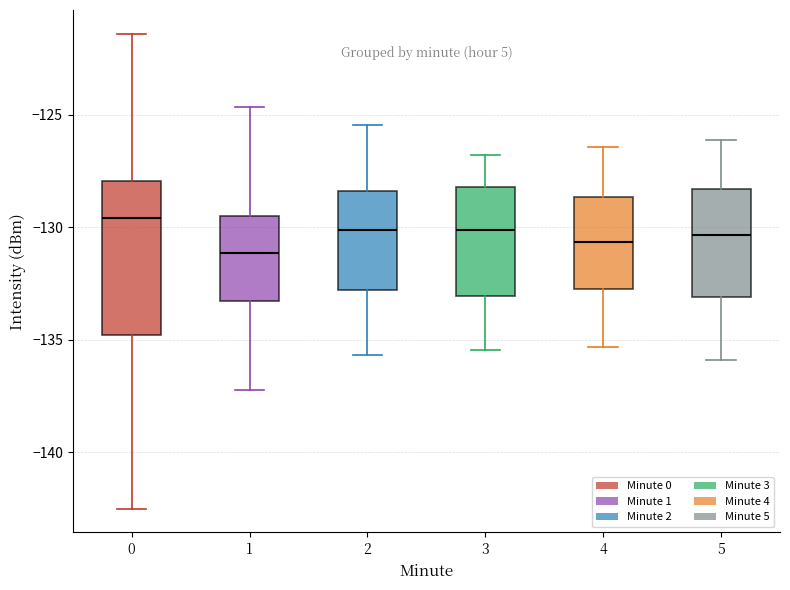

Reading left to right, transcribe this box plot: for each box, give where its median line is, the range the box spans, and where its two whiskers end, as read against the y-axis. The values are not printed on the chart, so give them approximately, as read against the axis.

0: median -129.5, box -135.0 to -128.0, whiskers -142.5 to -121.5
1: median -131.0, box -133.5 to -129.5, whiskers -137.0 to -124.5
2: median -130.0, box -133.0 to -128.5, whiskers -135.5 to -125.5
3: median -130.0, box -133.0 to -128.0, whiskers -135.5 to -127.0
4: median -130.5, box -132.5 to -128.5, whiskers -135.5 to -126.5
5: median -130.5, box -133.0 to -128.5, whiskers -136.0 to -126.0